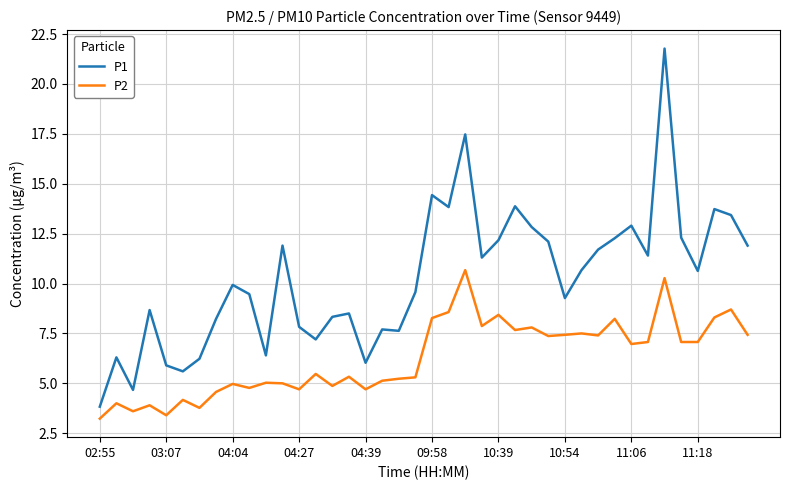

What is the difference between the maximum and minimum values in the P2 series?

7.4